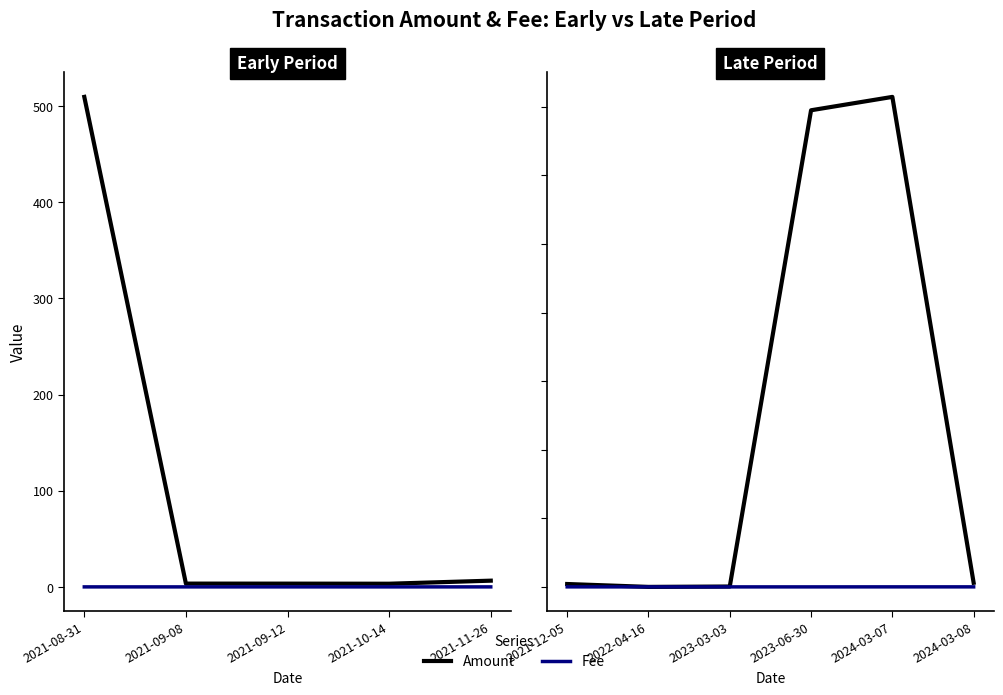

What is the difference between the Fee values at 2023-06-30 and 2024-03-07?

0.1